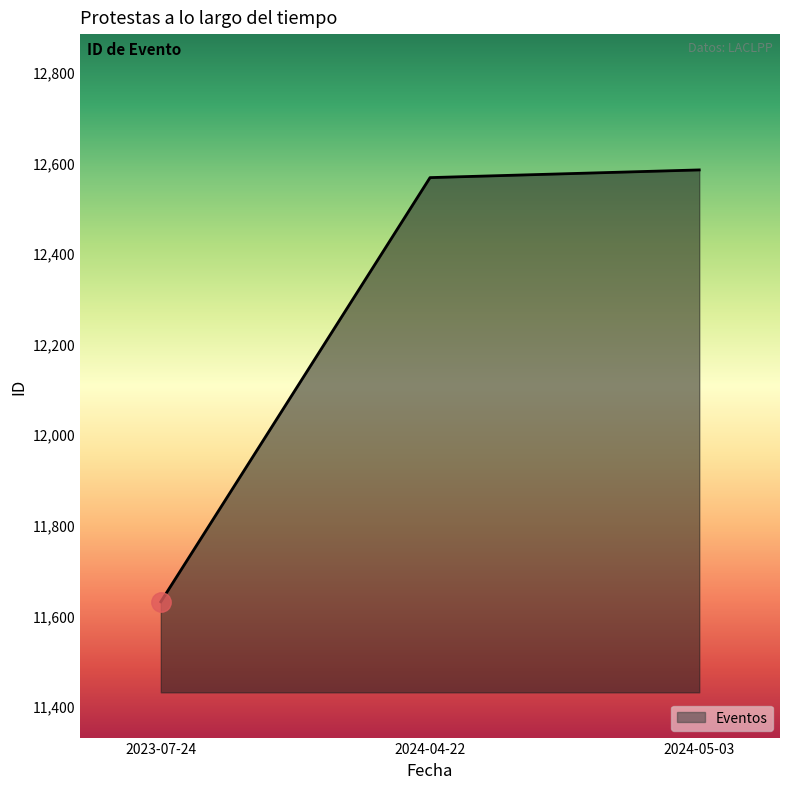

What is the ratio of the value at 2024-05-03 to the value at 2023-07-24?

1.1